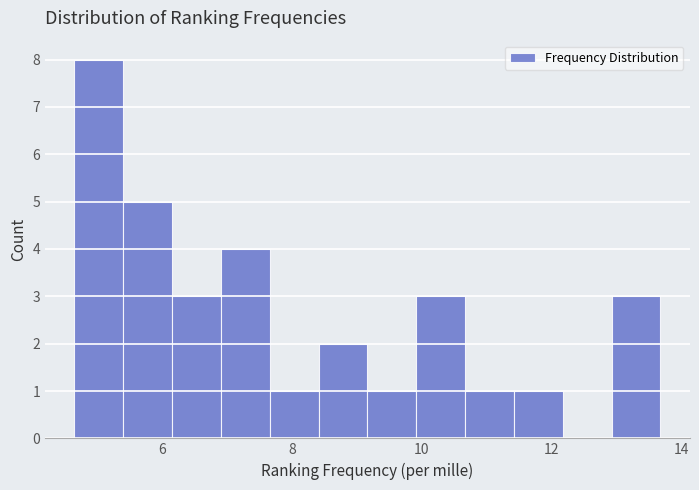

Around what value on the x-axis is the tallest bar? Give the approximate position of its centre, as read against the axis.

5.0